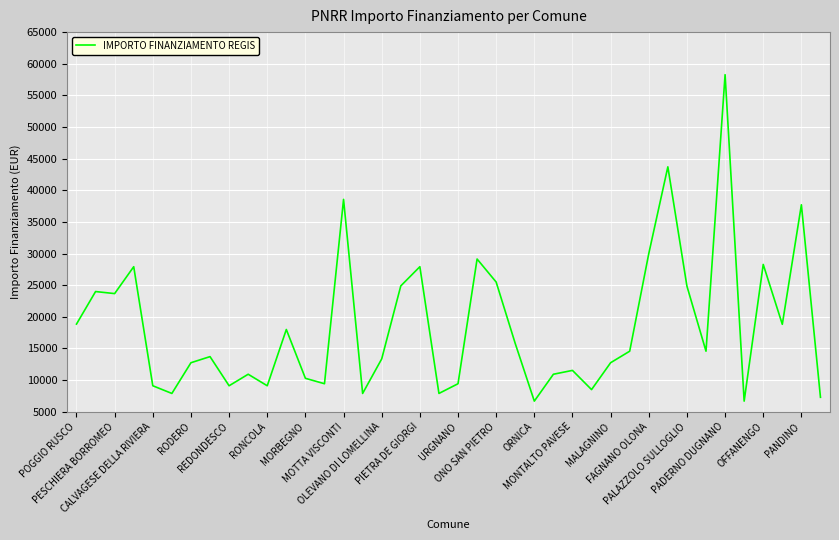

What is the smallest value displayed?

6677